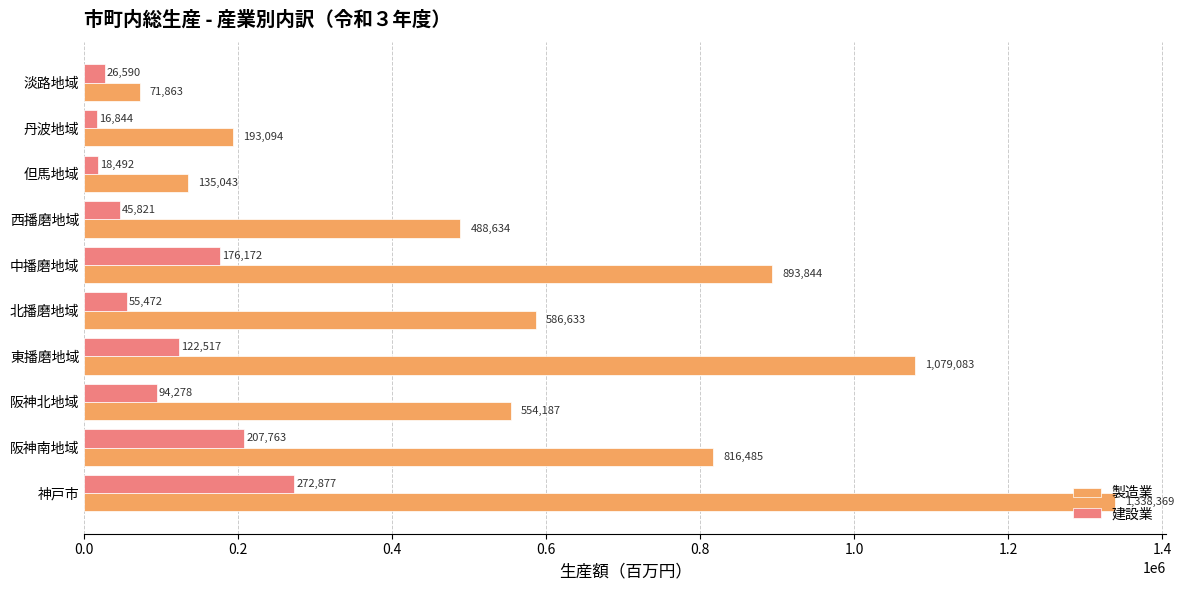

At 中播磨地域, list the series in order from largest to smallest.

製造業, 建設業